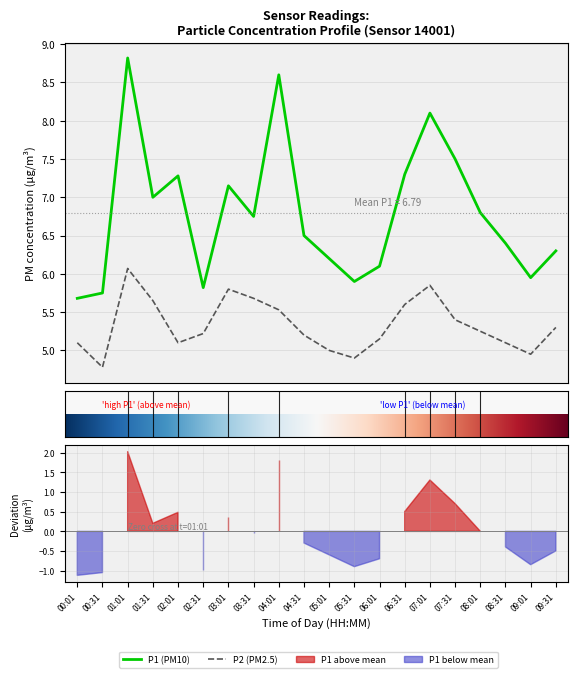

True or false: P2 and P1 cross at least once.

False